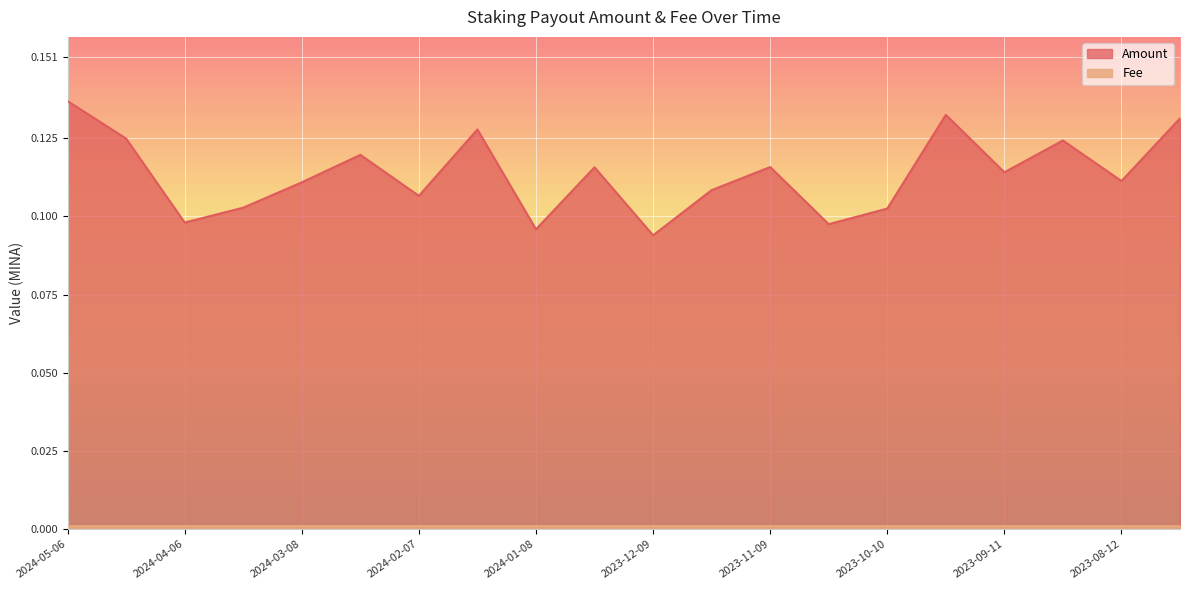

The chart shows a value of 0.1 at 2023-09-11. True or false?

True